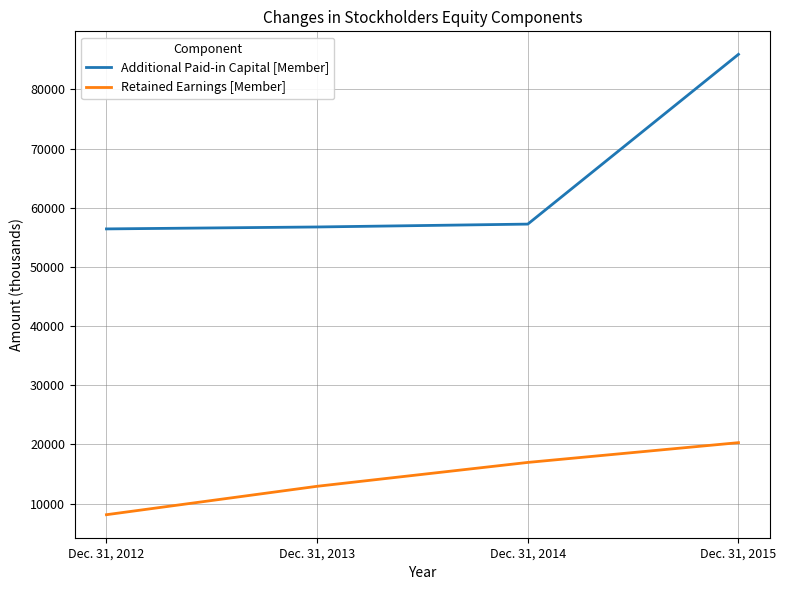

At how many categories does at least one series exceed 37544?

4